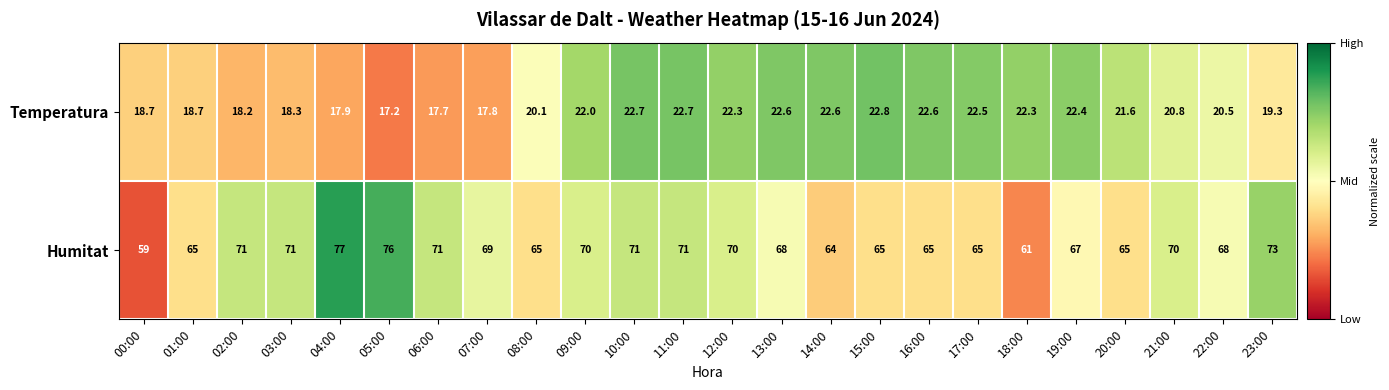

Is it true that Humitat equals 71.0 at 10:00?

True